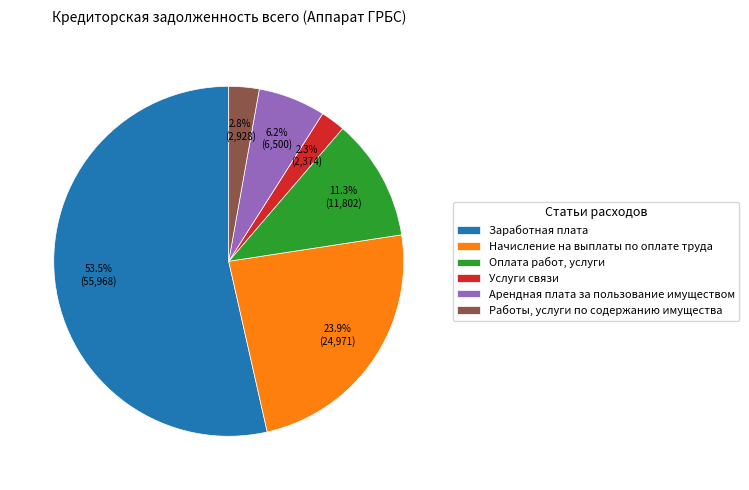

Does any single category account for the majority?

Yes